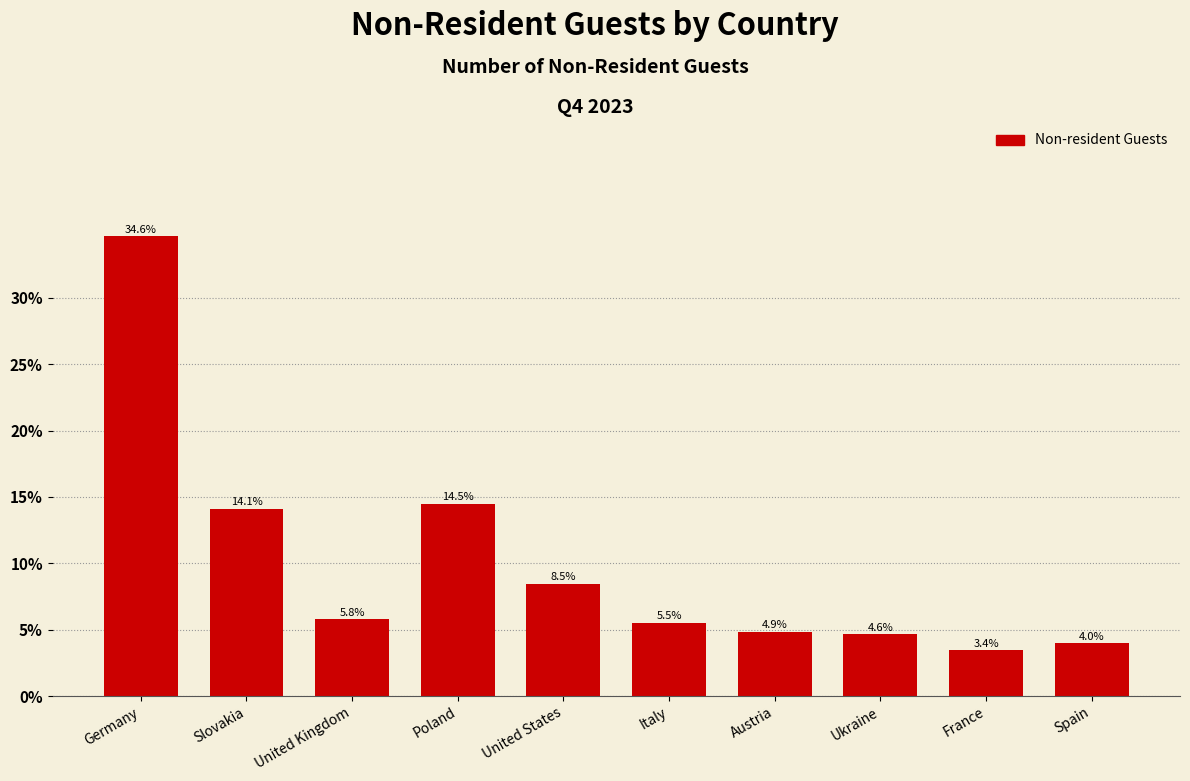

Reading left to right, what are all the values shown in this chart?

34.6	14.1	5.8	14.5	8.5	5.5	4.9	4.6	3.4	4.0